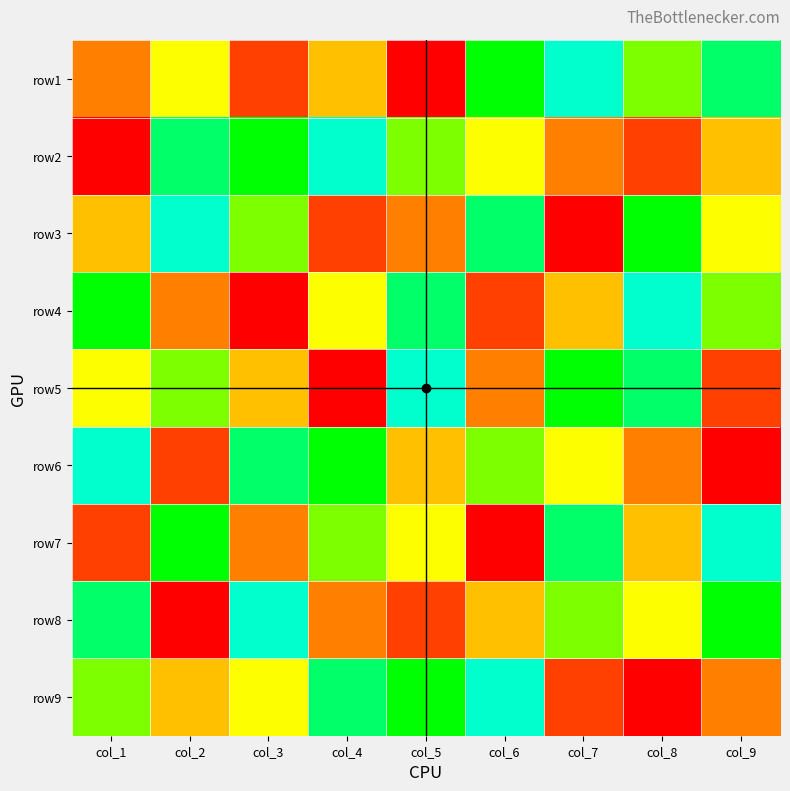

Between col_6 and col_3, which is larger?

col_6